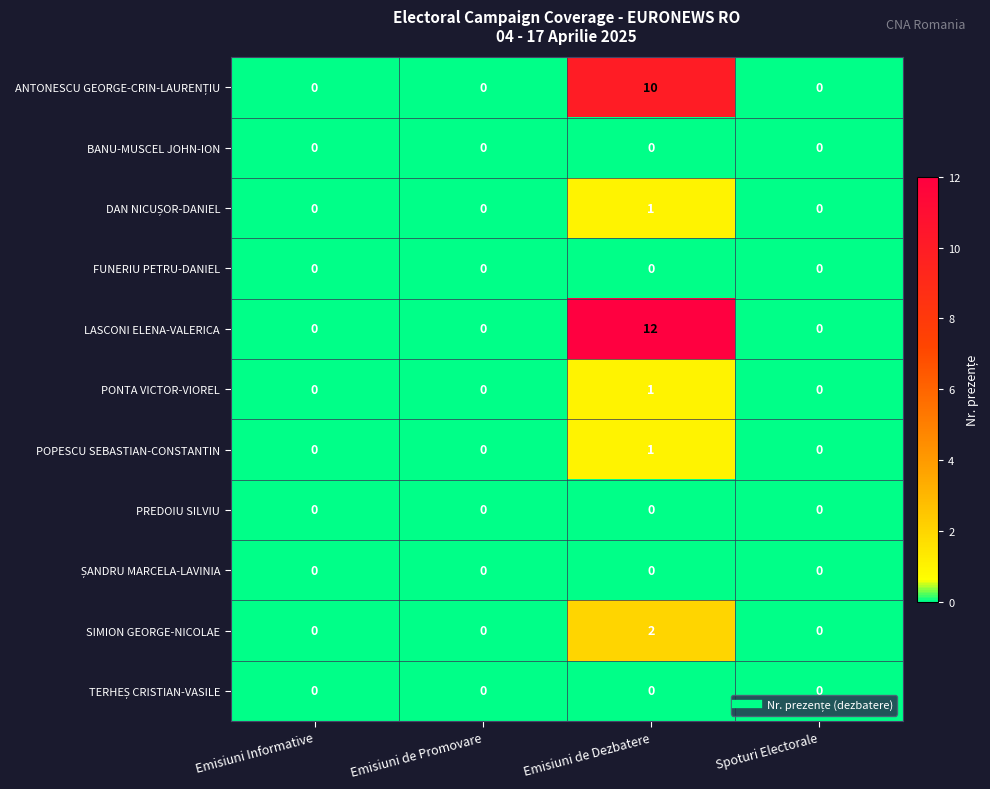

Which series has the widest spread of values?

LASCONI ELENA-VALERICA